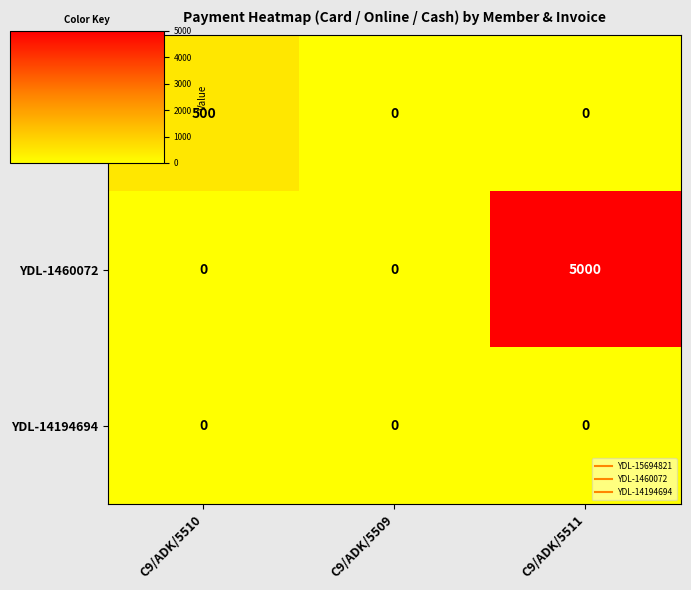

The YDL-15694821 series shows 500 at C9/ADK/5510. True or false?

True